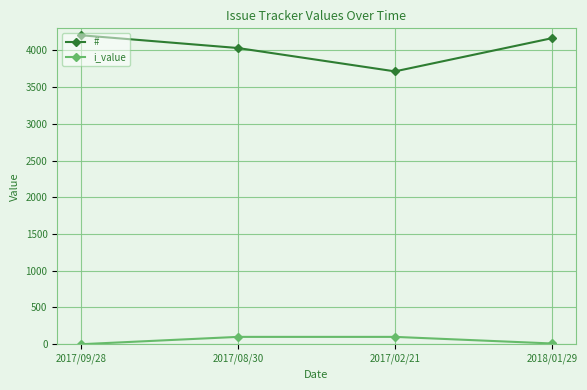

What position from the left is 2017/09/28?

1